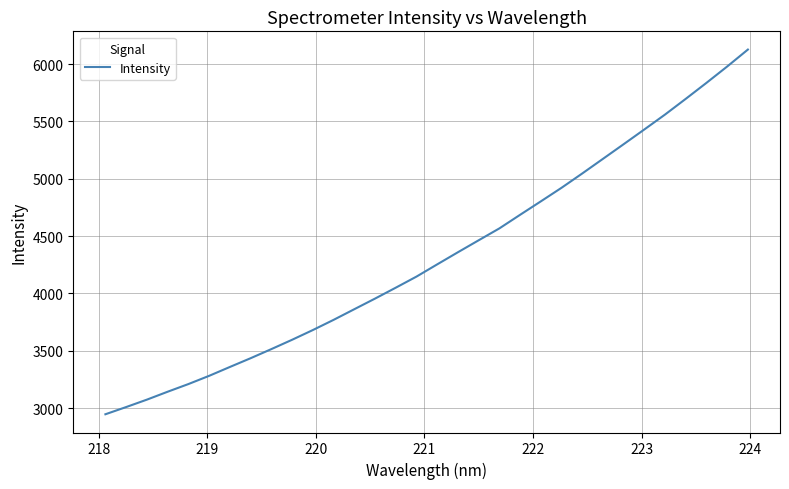

What is the sum of all values?

138215.0